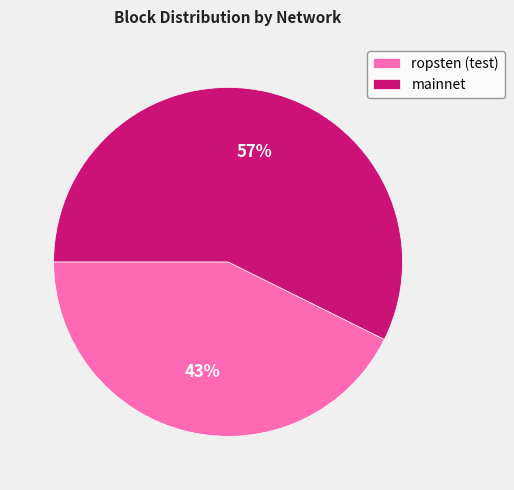

Is it true that mainnet is 57% of the pie?

True